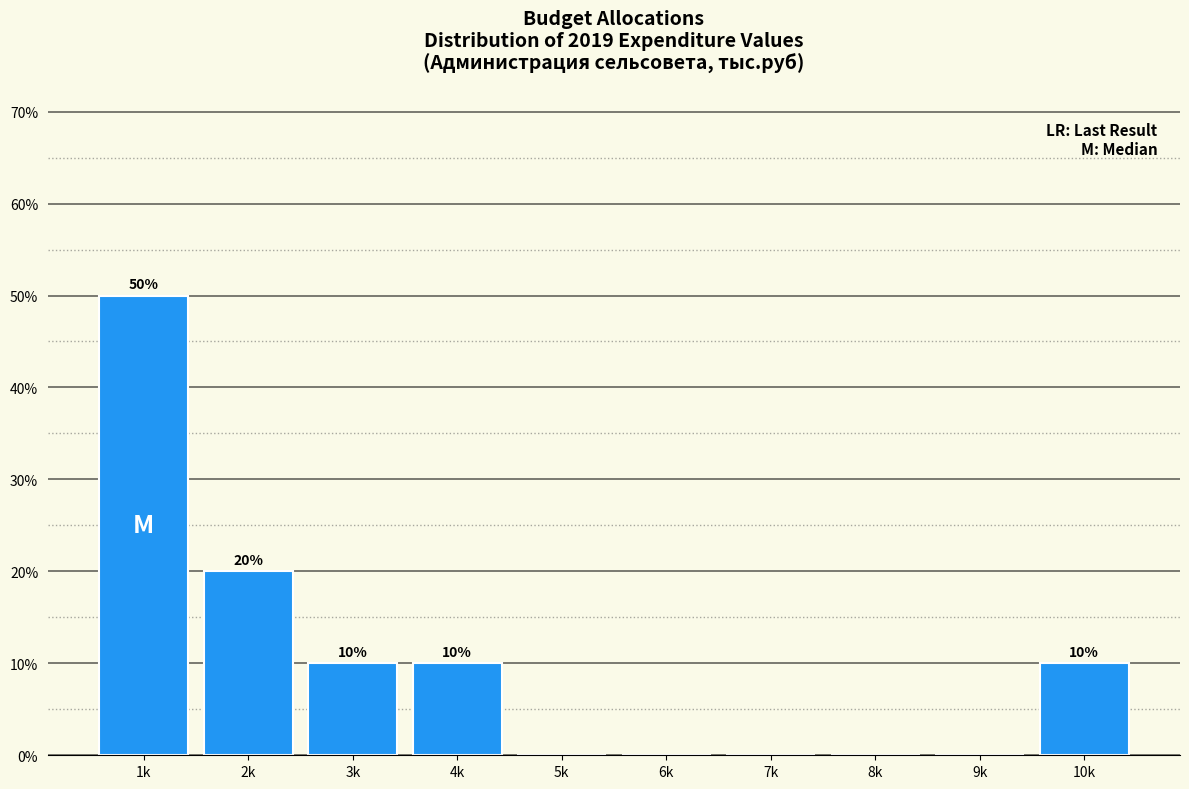

Reading left to right, extract all data points from this chart.

1k=50	2k=20	3k=10	4k=10	5k=0	6k=0	7k=0	8k=0	9k=0	10k=10